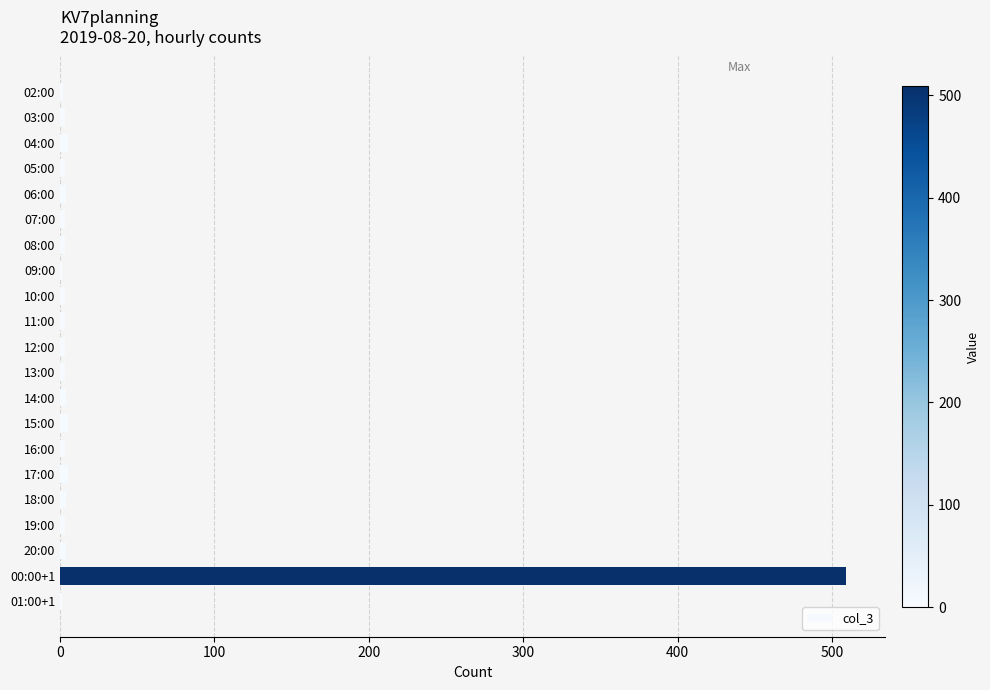

What is the greatest value displayed?

509